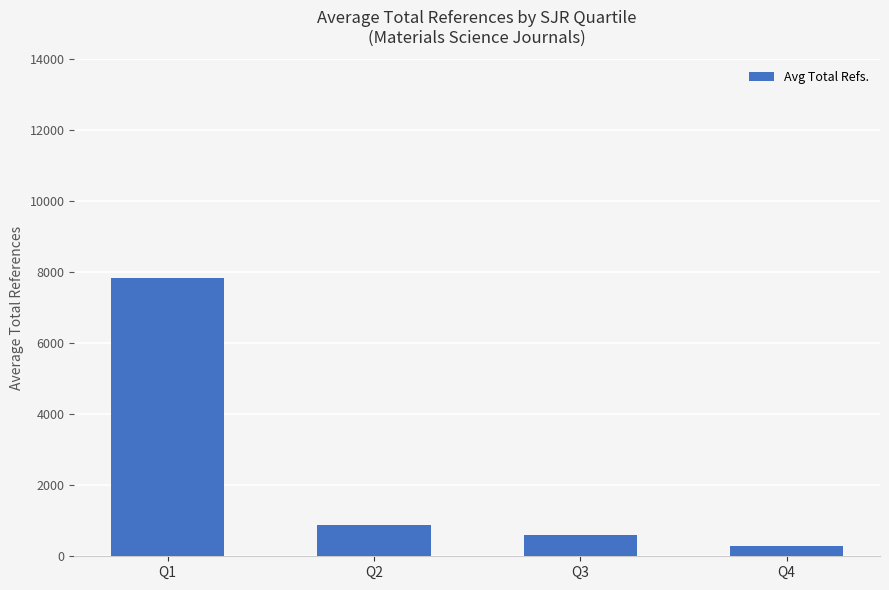

Reading right to left, what are all the values shown in this chart?

292.0	598.0	889.4	7829.8